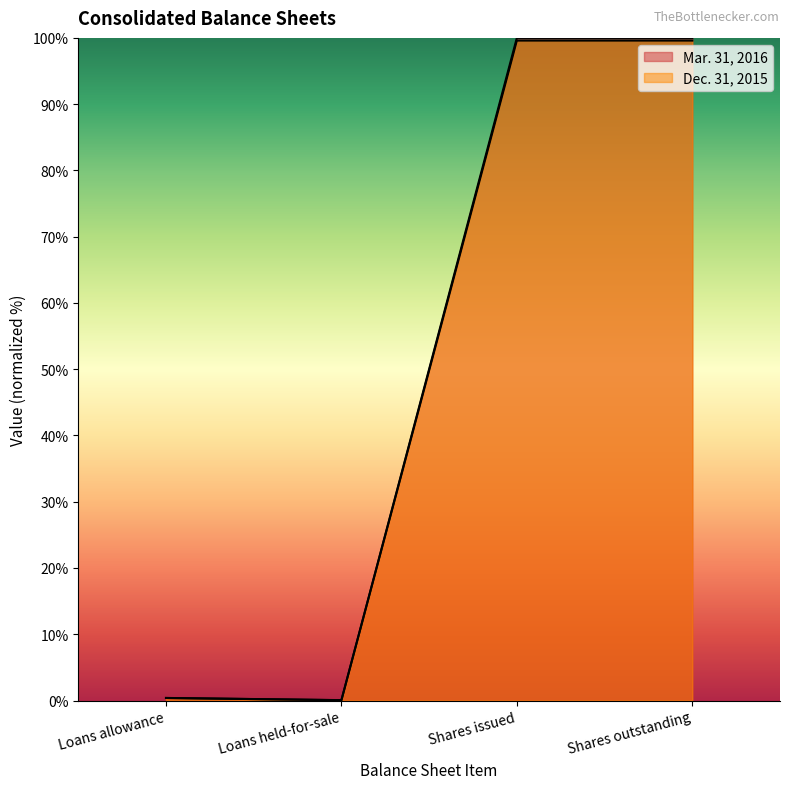

How many times do Mar. 31, 2016 and Dec. 31, 2015 cross each other?

1